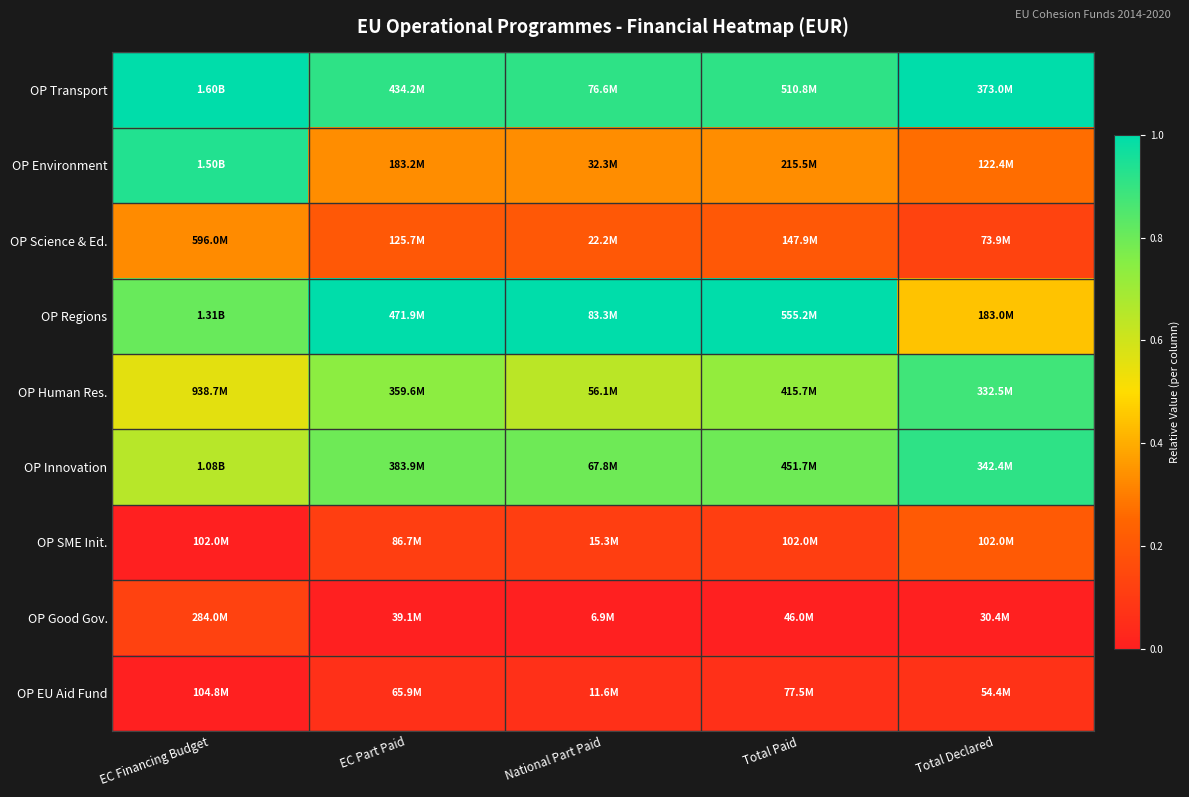

What is the greatest value displayed?

1.0